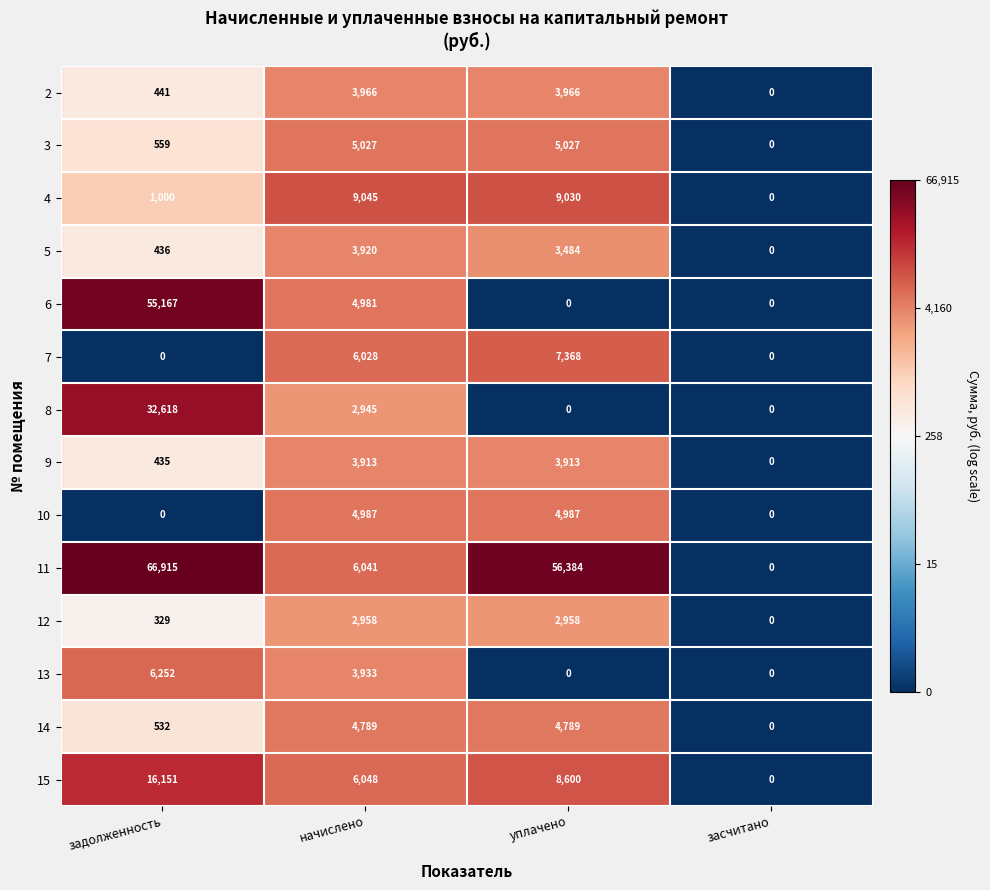

At which category is the sum across all series the highest?

задолженность